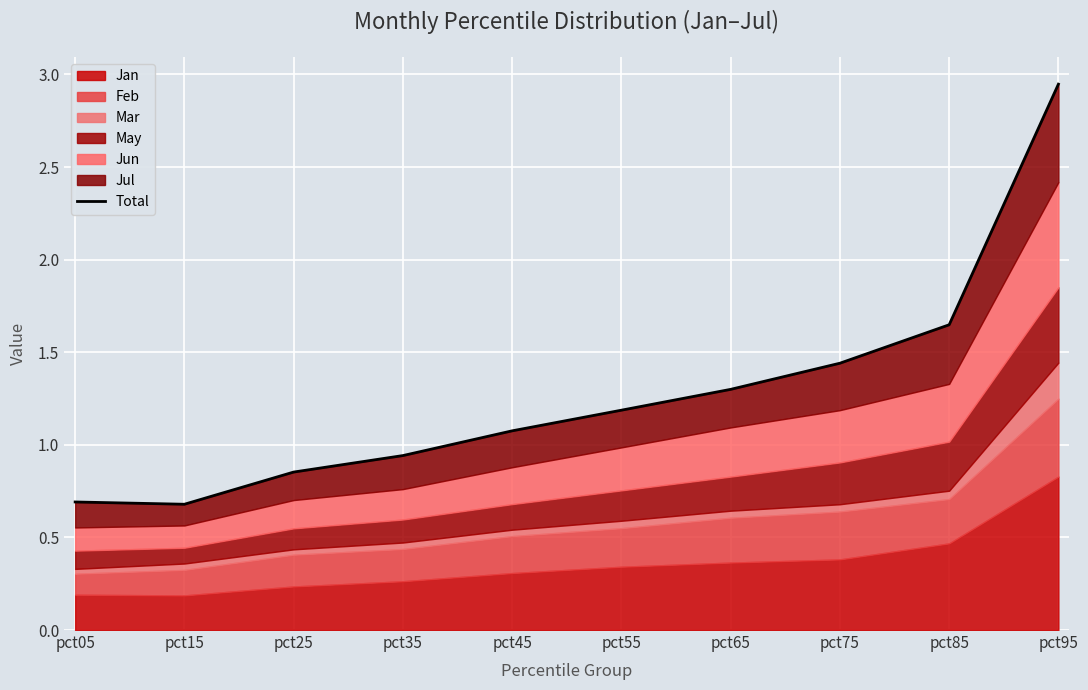

At which label does the data first exceed 1?

pct45